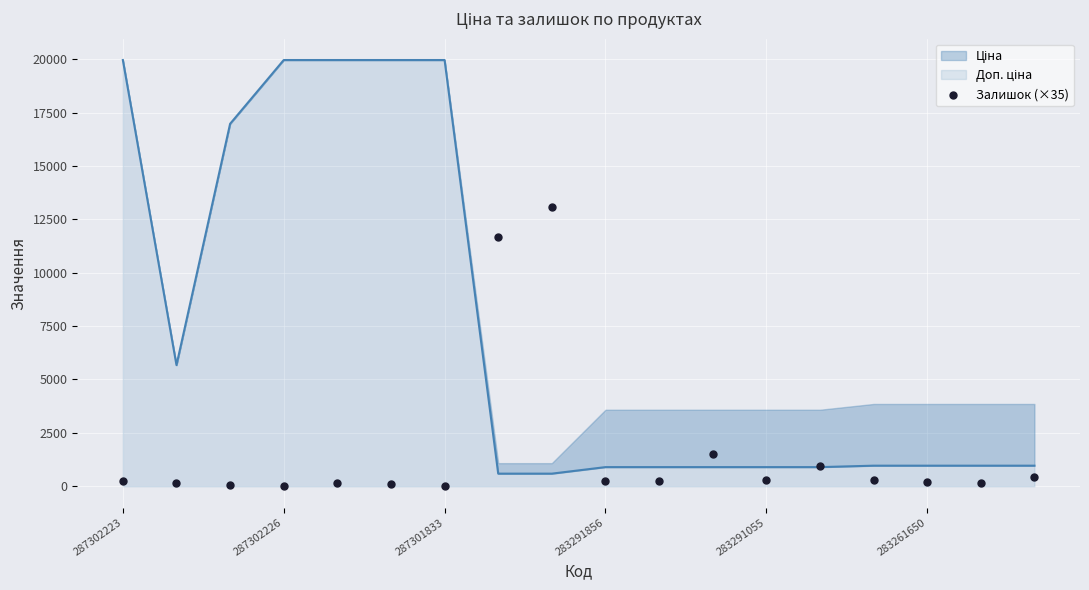

What is the change in value from 287302226 to 11?

+1365